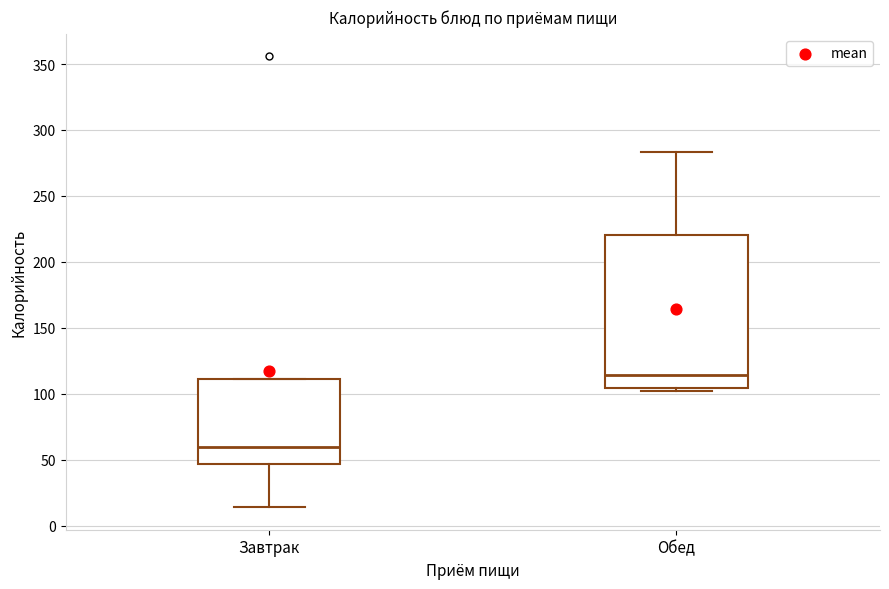

Comparing the boxes themselves (not the whiskers), which one is the tallest?

Обед